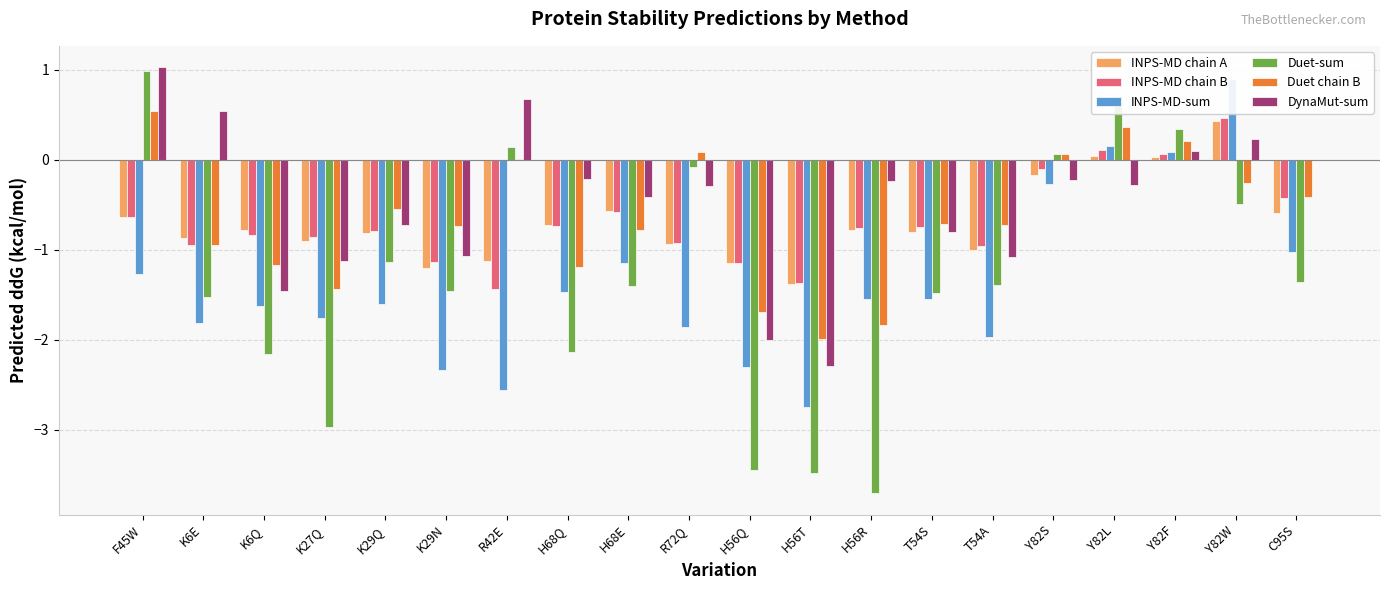

What is the total value across all series at T54S?

-6.1